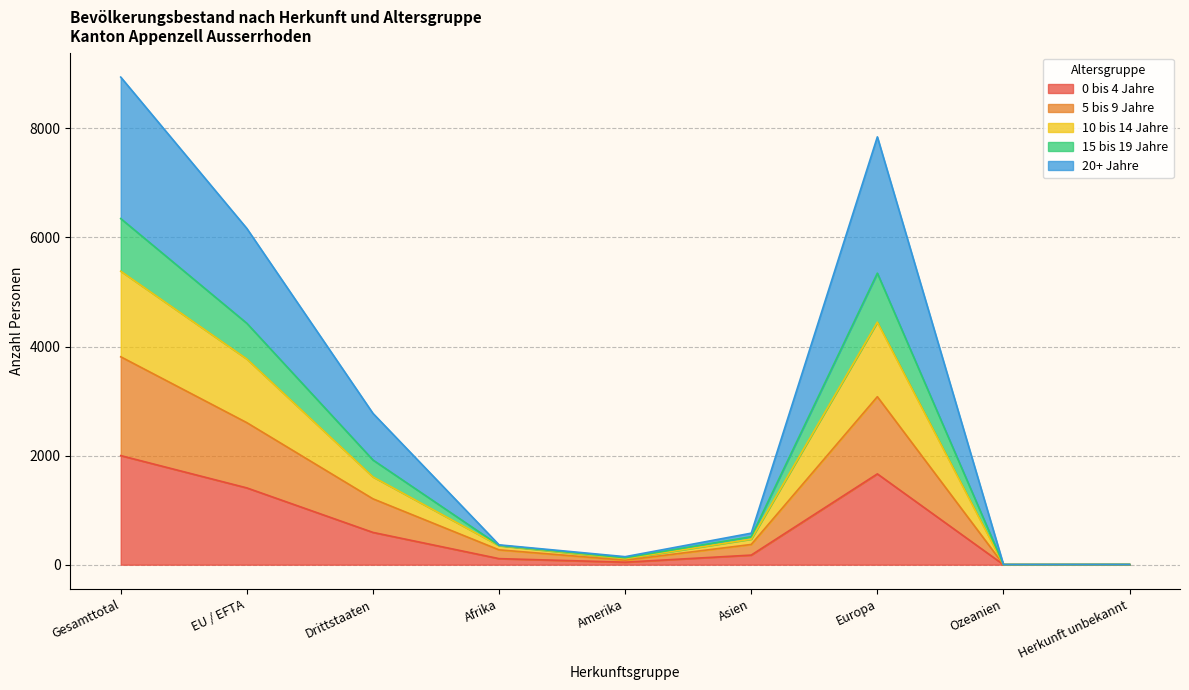

The 0 bis 4 Jahre series shows 2000 at Gesamttotal. True or false?

True